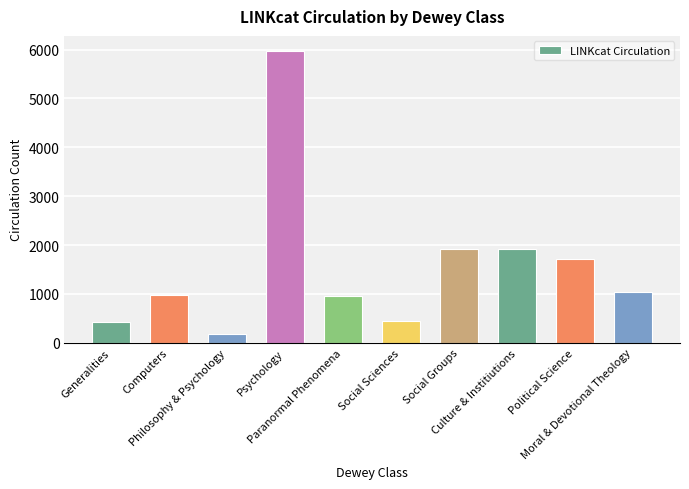

What is the minimum value shown in the chart?

179